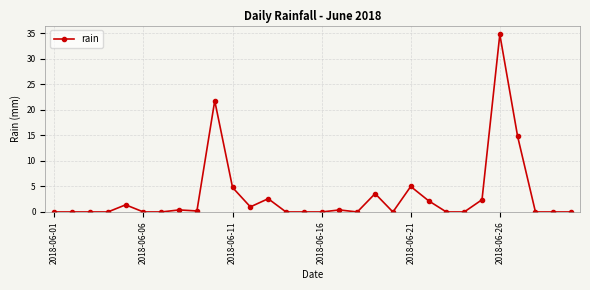

What is the difference between the second highest and second lowest values?

21.8